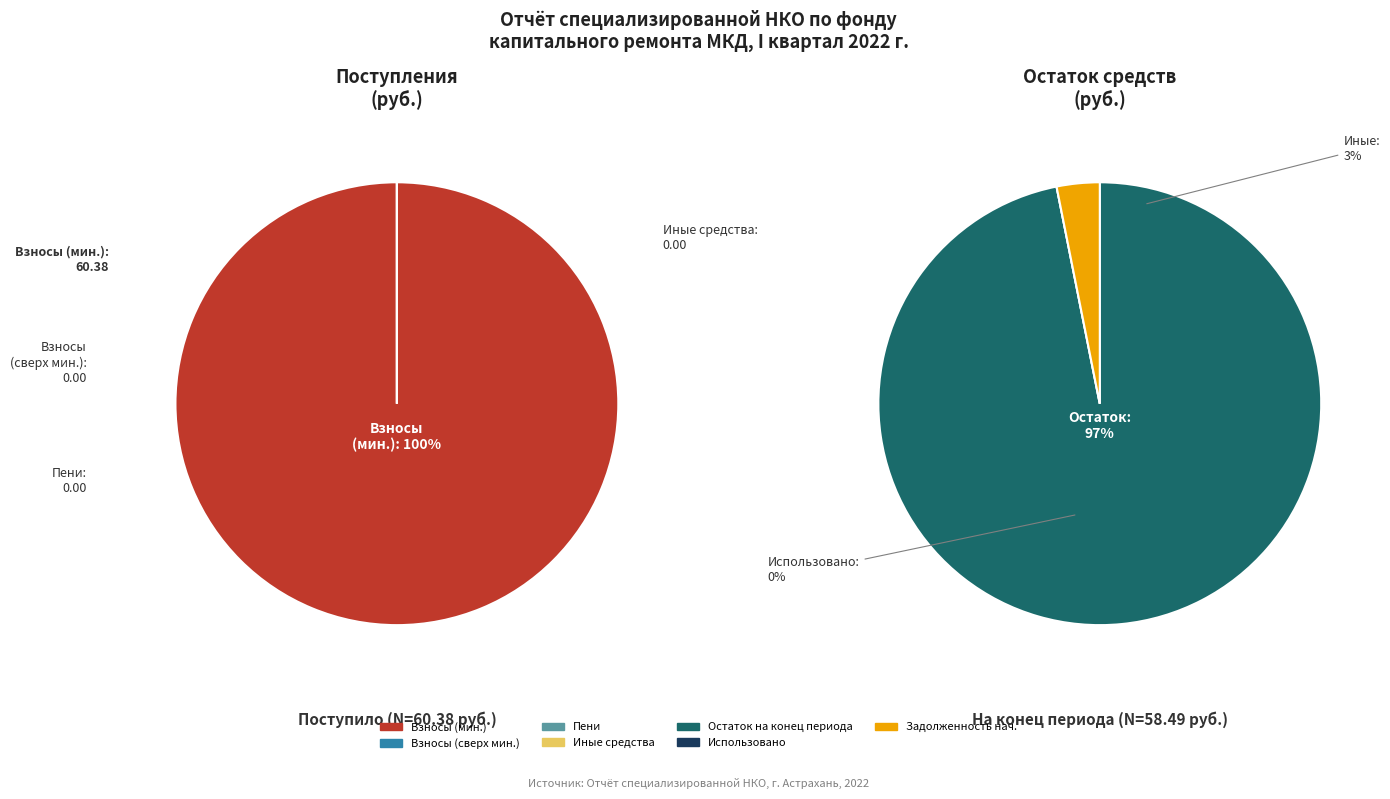

Which slice is the smallest?

Использовано